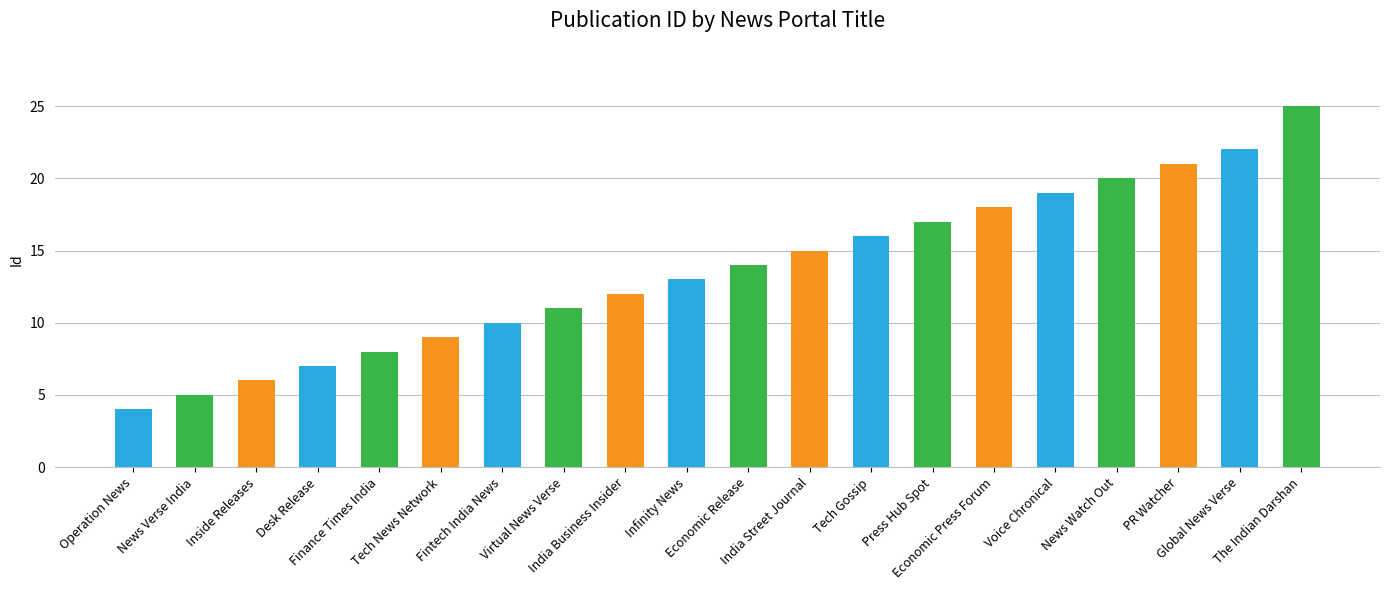

What is the maximum value shown in the chart?

25